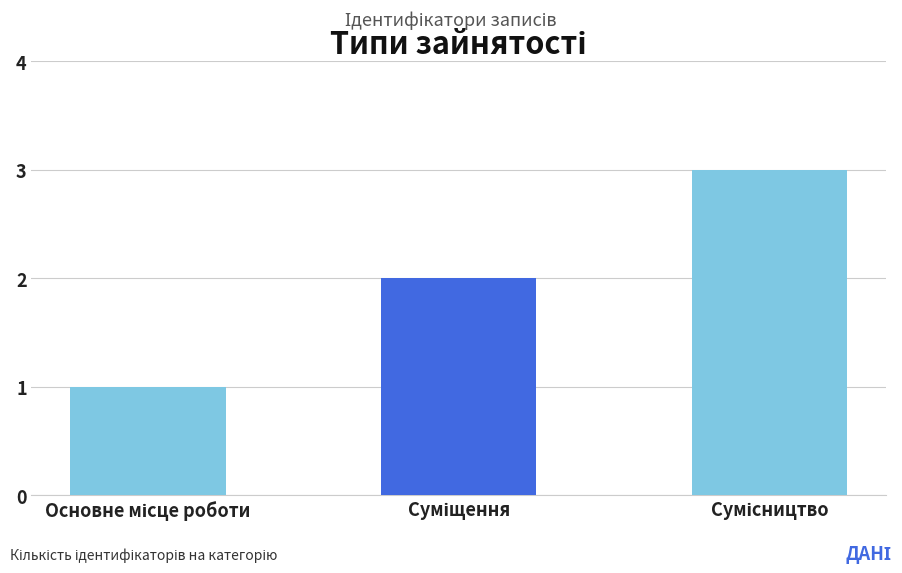

What is the sum of all values?

6